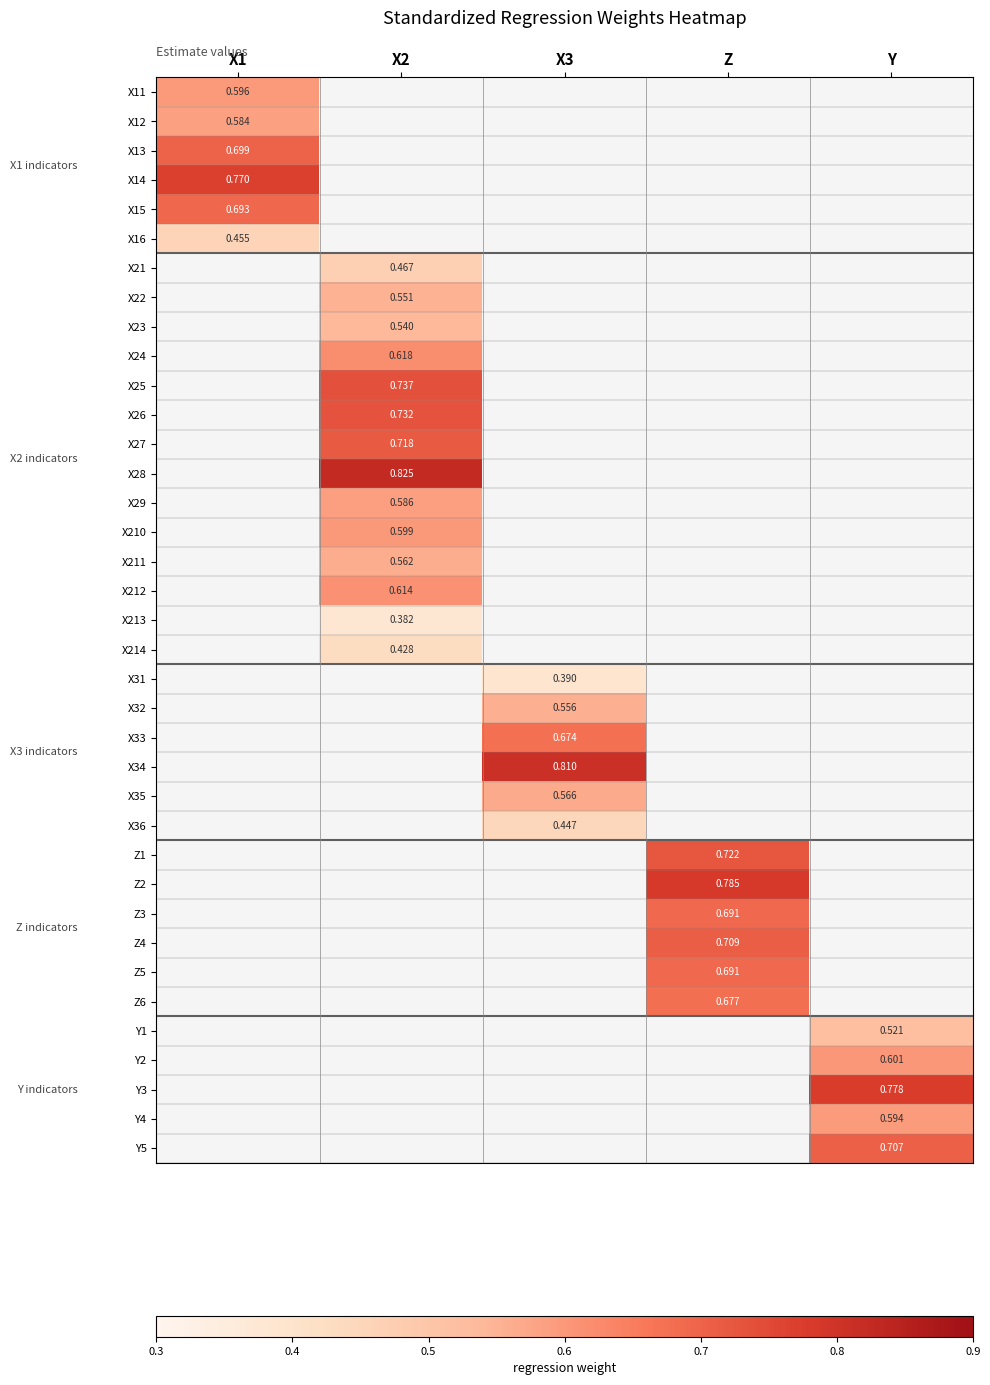

Which category has the highest value across all series?

X2